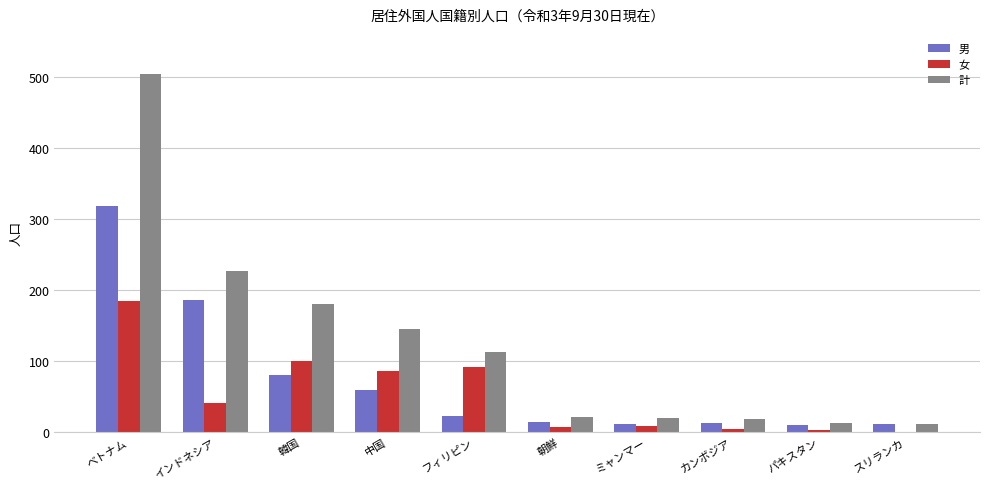

Where does the 計 series first go above 113?

ベトナム